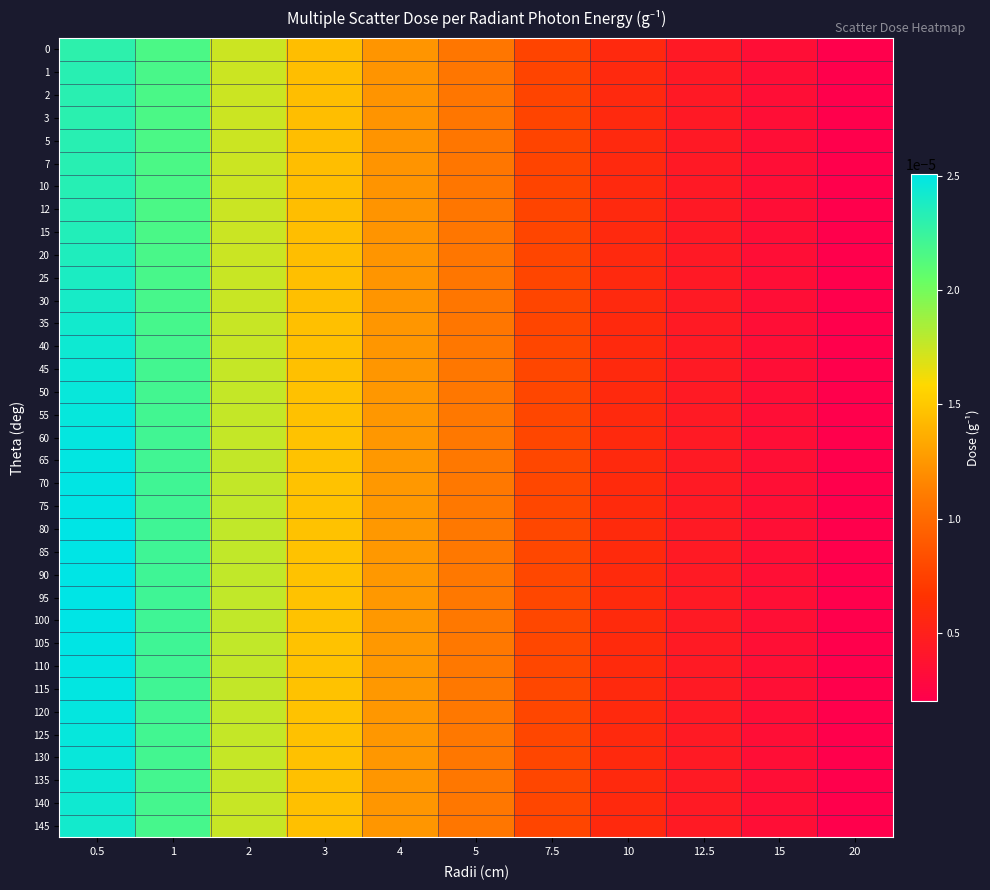

Reading left to right, transcribe all the data shown in this chart.

0: 0.5=0.0	1=0.0	2=0.0	3=0.0	4=0.0	5=0.0	7.5=0.0	10=0.0	12.5=0.0	15=0.0	20=0.0
1: 0.5=0.0	1=0.0	2=0.0	3=0.0	4=0.0	5=0.0	7.5=0.0	10=0.0	12.5=0.0	15=0.0	20=0.0
2: 0.5=0.0	1=0.0	2=0.0	3=0.0	4=0.0	5=0.0	7.5=0.0	10=0.0	12.5=0.0	15=0.0	20=0.0
3: 0.5=0.0	1=0.0	2=0.0	3=0.0	4=0.0	5=0.0	7.5=0.0	10=0.0	12.5=0.0	15=0.0	20=0.0
5: 0.5=0.0	1=0.0	2=0.0	3=0.0	4=0.0	5=0.0	7.5=0.0	10=0.0	12.5=0.0	15=0.0	20=0.0
7: 0.5=0.0	1=0.0	2=0.0	3=0.0	4=0.0	5=0.0	7.5=0.0	10=0.0	12.5=0.0	15=0.0	20=0.0
10: 0.5=0.0	1=0.0	2=0.0	3=0.0	4=0.0	5=0.0	7.5=0.0	10=0.0	12.5=0.0	15=0.0	20=0.0
12: 0.5=0.0	1=0.0	2=0.0	3=0.0	4=0.0	5=0.0	7.5=0.0	10=0.0	12.5=0.0	15=0.0	20=0.0
15: 0.5=0.0	1=0.0	2=0.0	3=0.0	4=0.0	5=0.0	7.5=0.0	10=0.0	12.5=0.0	15=0.0	20=0.0
20: 0.5=0.0	1=0.0	2=0.0	3=0.0	4=0.0	5=0.0	7.5=0.0	10=0.0	12.5=0.0	15=0.0	20=0.0
25: 0.5=0.0	1=0.0	2=0.0	3=0.0	4=0.0	5=0.0	7.5=0.0	10=0.0	12.5=0.0	15=0.0	20=0.0
30: 0.5=0.0	1=0.0	2=0.0	3=0.0	4=0.0	5=0.0	7.5=0.0	10=0.0	12.5=0.0	15=0.0	20=0.0
35: 0.5=0.0	1=0.0	2=0.0	3=0.0	4=0.0	5=0.0	7.5=0.0	10=0.0	12.5=0.0	15=0.0	20=0.0
40: 0.5=0.0	1=0.0	2=0.0	3=0.0	4=0.0	5=0.0	7.5=0.0	10=0.0	12.5=0.0	15=0.0	20=0.0
45: 0.5=0.0	1=0.0	2=0.0	3=0.0	4=0.0	5=0.0	7.5=0.0	10=0.0	12.5=0.0	15=0.0	20=0.0
50: 0.5=0.0	1=0.0	2=0.0	3=0.0	4=0.0	5=0.0	7.5=0.0	10=0.0	12.5=0.0	15=0.0	20=0.0
55: 0.5=0.0	1=0.0	2=0.0	3=0.0	4=0.0	5=0.0	7.5=0.0	10=0.0	12.5=0.0	15=0.0	20=0.0
60: 0.5=0.0	1=0.0	2=0.0	3=0.0	4=0.0	5=0.0	7.5=0.0	10=0.0	12.5=0.0	15=0.0	20=0.0
65: 0.5=0.0	1=0.0	2=0.0	3=0.0	4=0.0	5=0.0	7.5=0.0	10=0.0	12.5=0.0	15=0.0	20=0.0
70: 0.5=0.0	1=0.0	2=0.0	3=0.0	4=0.0	5=0.0	7.5=0.0	10=0.0	12.5=0.0	15=0.0	20=0.0
75: 0.5=0.0	1=0.0	2=0.0	3=0.0	4=0.0	5=0.0	7.5=0.0	10=0.0	12.5=0.0	15=0.0	20=0.0
80: 0.5=0.0	1=0.0	2=0.0	3=0.0	4=0.0	5=0.0	7.5=0.0	10=0.0	12.5=0.0	15=0.0	20=0.0
85: 0.5=0.0	1=0.0	2=0.0	3=0.0	4=0.0	5=0.0	7.5=0.0	10=0.0	12.5=0.0	15=0.0	20=0.0
90: 0.5=0.0	1=0.0	2=0.0	3=0.0	4=0.0	5=0.0	7.5=0.0	10=0.0	12.5=0.0	15=0.0	20=0.0
95: 0.5=0.0	1=0.0	2=0.0	3=0.0	4=0.0	5=0.0	7.5=0.0	10=0.0	12.5=0.0	15=0.0	20=0.0
100: 0.5=0.0	1=0.0	2=0.0	3=0.0	4=0.0	5=0.0	7.5=0.0	10=0.0	12.5=0.0	15=0.0	20=0.0
105: 0.5=0.0	1=0.0	2=0.0	3=0.0	4=0.0	5=0.0	7.5=0.0	10=0.0	12.5=0.0	15=0.0	20=0.0
110: 0.5=0.0	1=0.0	2=0.0	3=0.0	4=0.0	5=0.0	7.5=0.0	10=0.0	12.5=0.0	15=0.0	20=0.0
115: 0.5=0.0	1=0.0	2=0.0	3=0.0	4=0.0	5=0.0	7.5=0.0	10=0.0	12.5=0.0	15=0.0	20=0.0
120: 0.5=0.0	1=0.0	2=0.0	3=0.0	4=0.0	5=0.0	7.5=0.0	10=0.0	12.5=0.0	15=0.0	20=0.0
125: 0.5=0.0	1=0.0	2=0.0	3=0.0	4=0.0	5=0.0	7.5=0.0	10=0.0	12.5=0.0	15=0.0	20=0.0
130: 0.5=0.0	1=0.0	2=0.0	3=0.0	4=0.0	5=0.0	7.5=0.0	10=0.0	12.5=0.0	15=0.0	20=0.0
135: 0.5=0.0	1=0.0	2=0.0	3=0.0	4=0.0	5=0.0	7.5=0.0	10=0.0	12.5=0.0	15=0.0	20=0.0
140: 0.5=0.0	1=0.0	2=0.0	3=0.0	4=0.0	5=0.0	7.5=0.0	10=0.0	12.5=0.0	15=0.0	20=0.0
145: 0.5=0.0	1=0.0	2=0.0	3=0.0	4=0.0	5=0.0	7.5=0.0	10=0.0	12.5=0.0	15=0.0	20=0.0